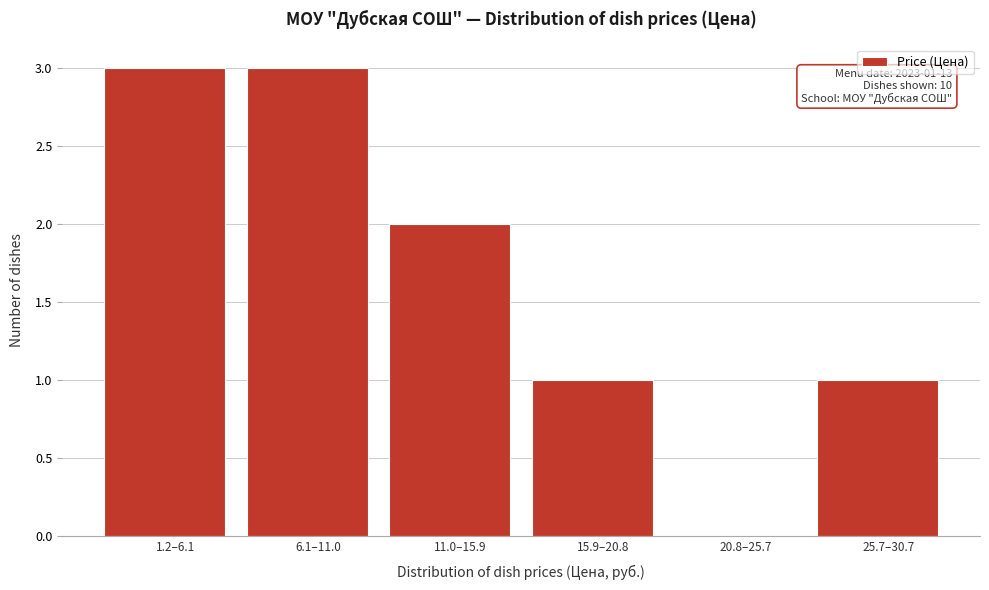

Reading left to right, list all the values displayed in this chart.

1.2–6.1=3	6.1–11.0=3	11.0–15.9=2	15.9–20.8=1	20.8–25.7=0	25.7–30.7=1